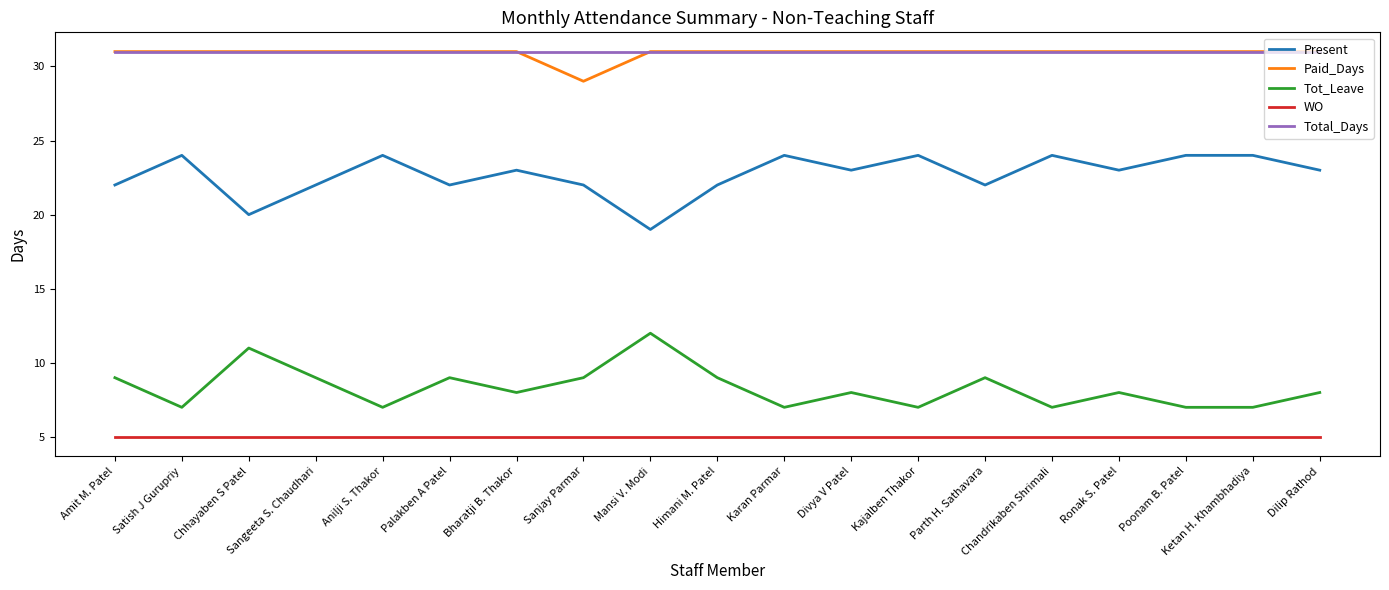

At how many categories does at least one series exceed 20?

19